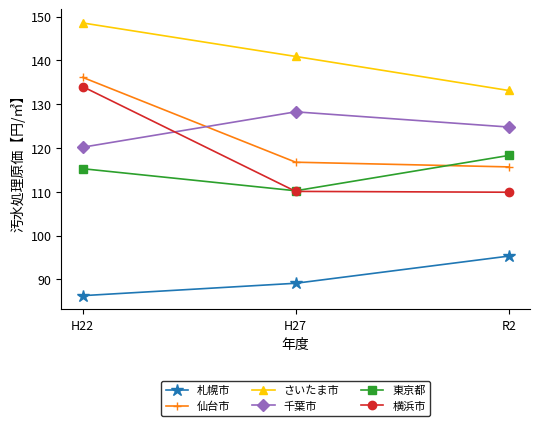

Is the value of 千葉市 at H27 greater than the value of 横浜市 at R2?

Yes